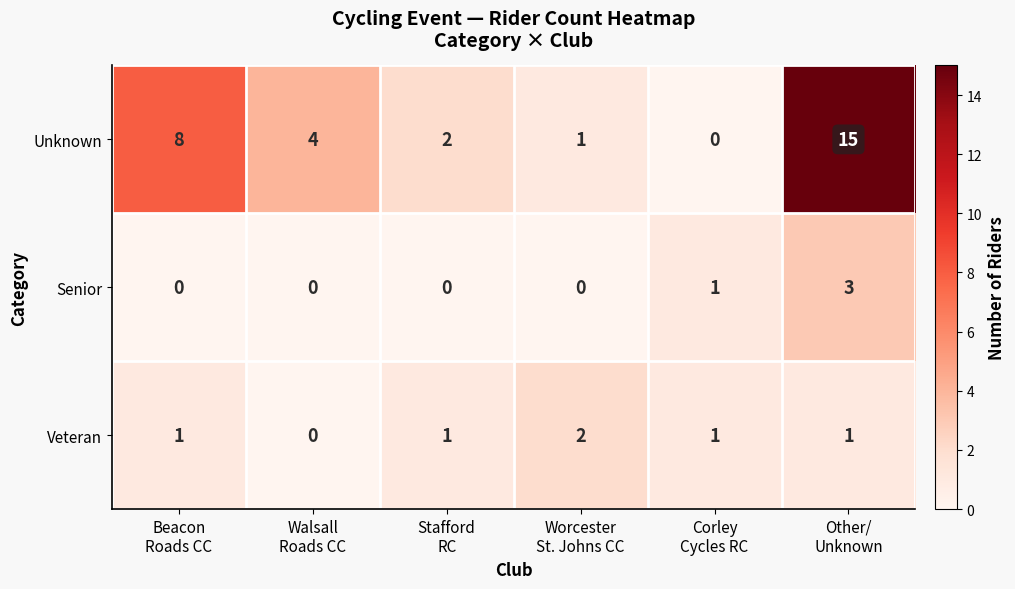

Which series has the widest spread of values?

Unknown